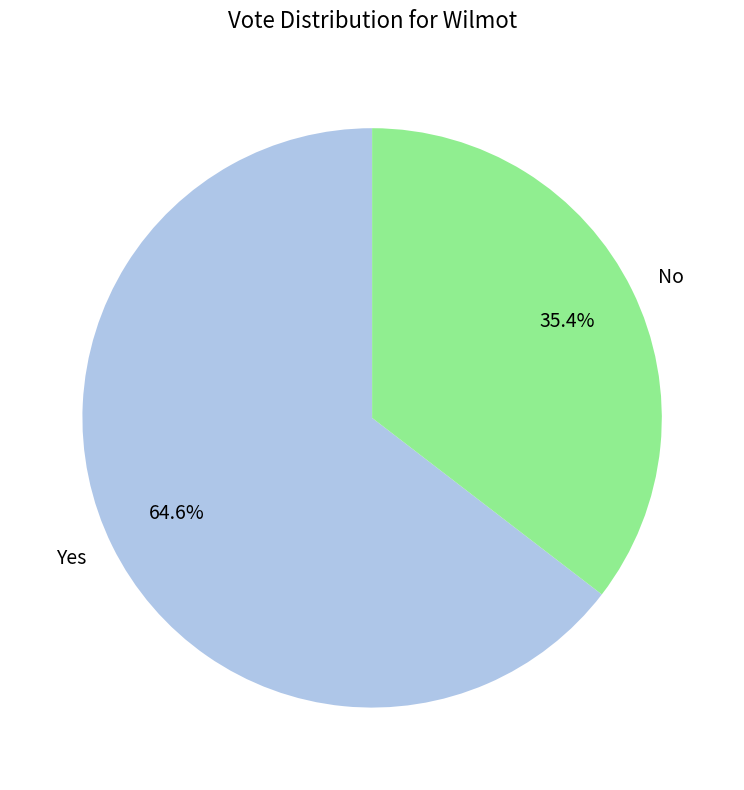

What percentage is the No slice, to the nearest percent?

35%